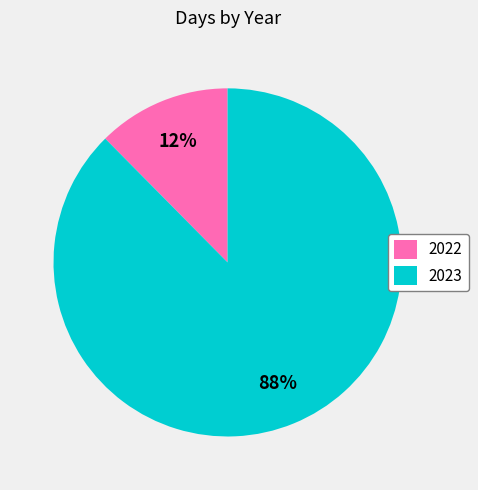

Rank the categories by value from lowest to highest.

2022, 2023